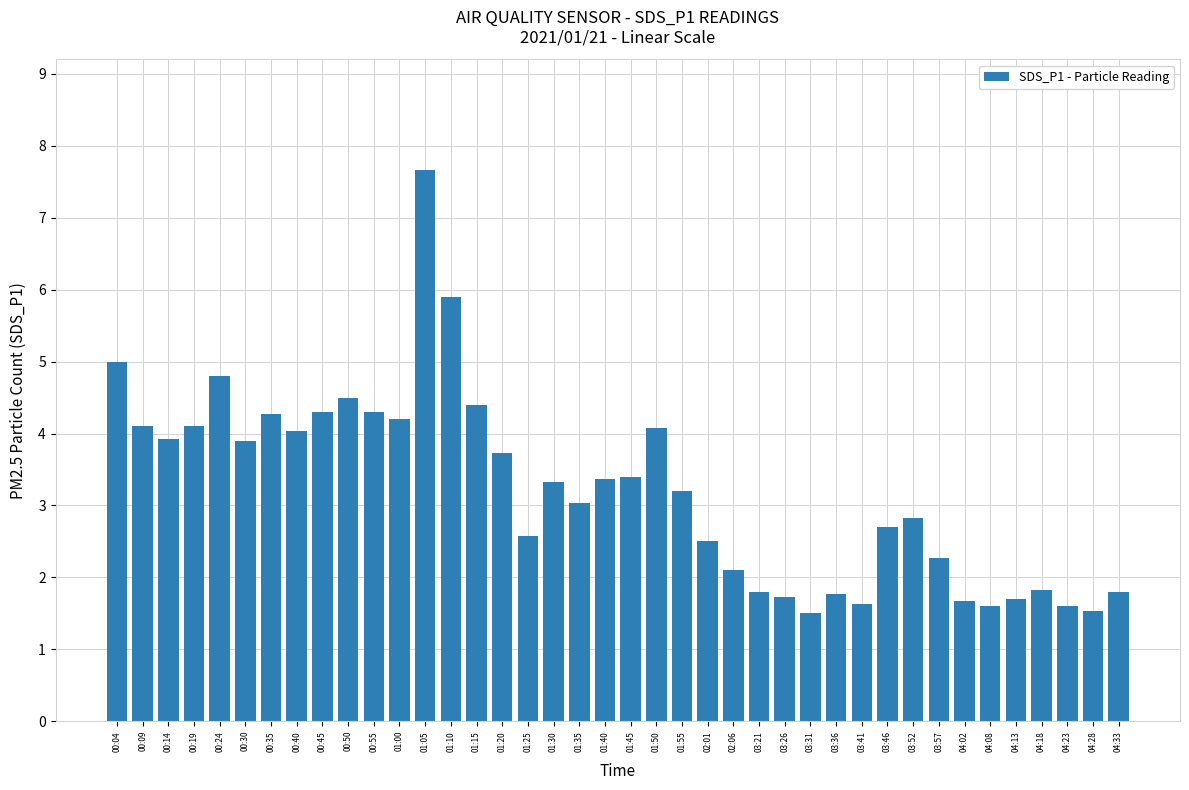

What is the maximum value shown in the chart?

7.7